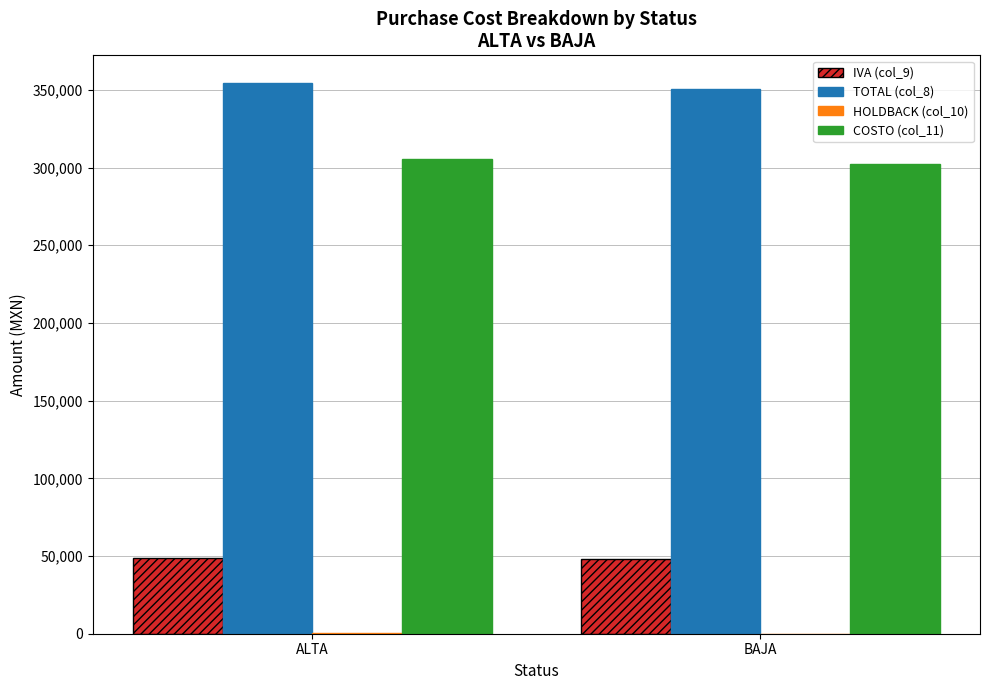

True or false: COSTO (col_11) has a value of 302316.0 at BAJA.

True